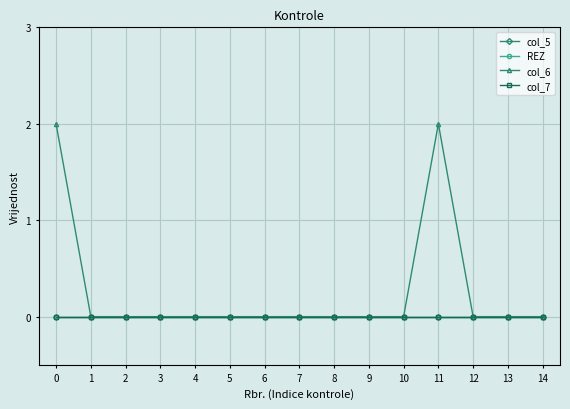

Reading right to left, what are all the values shown in this chart?

col_5: 0	0	0	0	0	0	0	0	0	0	0	0	0	0	0
REZ: 0	0	0	0	0	0	0	0	0	0	0	0	0	0	0
col_6: 0	0	0	2	0	0	0	0	0	0	0	0	0	0	2
col_7: 0	0	0	0	0	0	0	0	0	0	0	0	0	0	0